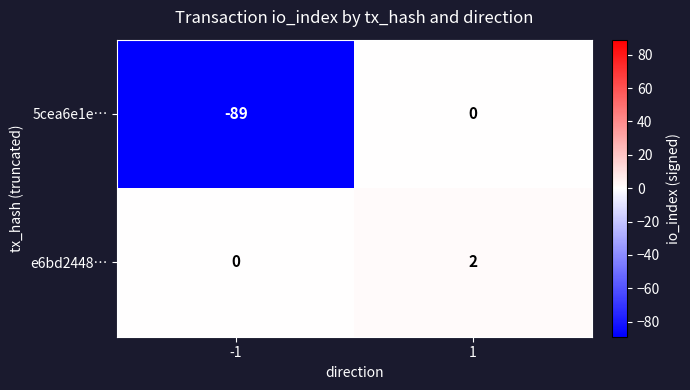

What is the approximate value of 5cea6e1e… at -1?

-89